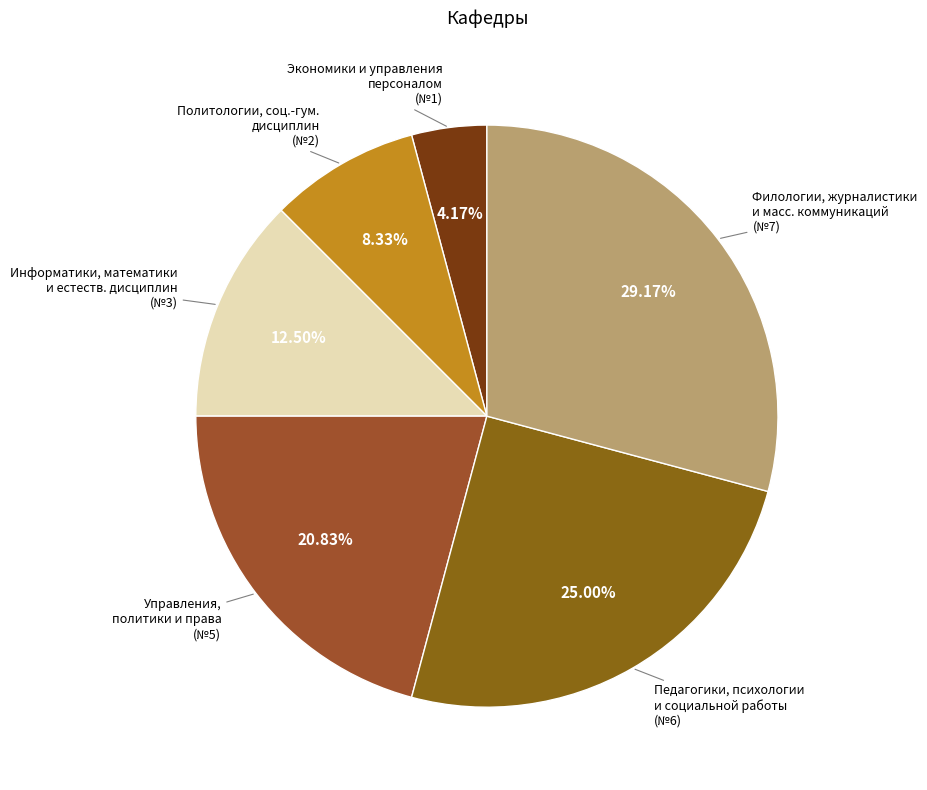

Which category has the smallest portion of the pie?

Экономики и управления персоналом